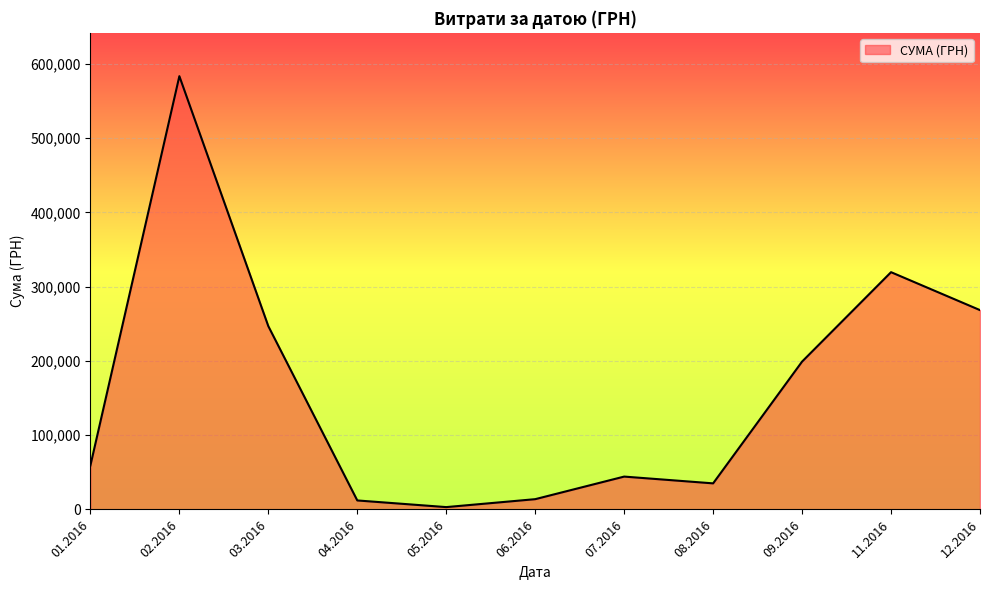

Approximately how many times larger is the value at 12.2016 compared to 07.2016?

6.1